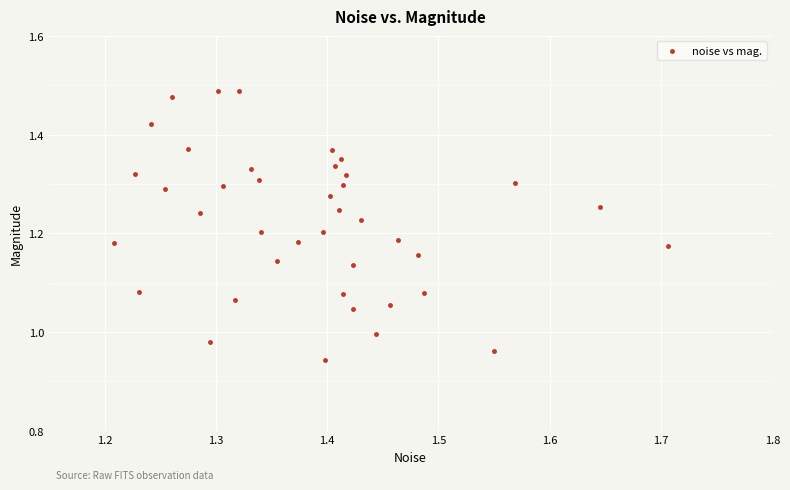

What is the range of Y values (max minus min)?

0.5